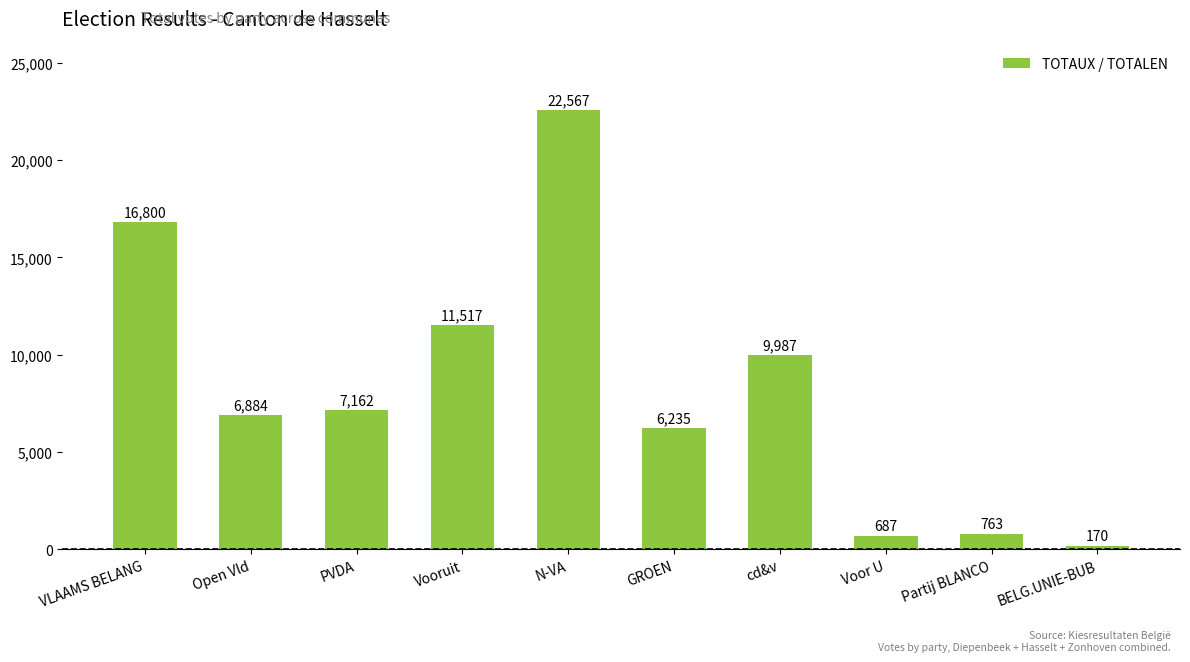

The value at BELG.UNIE-BUB is 170. True or false?

True